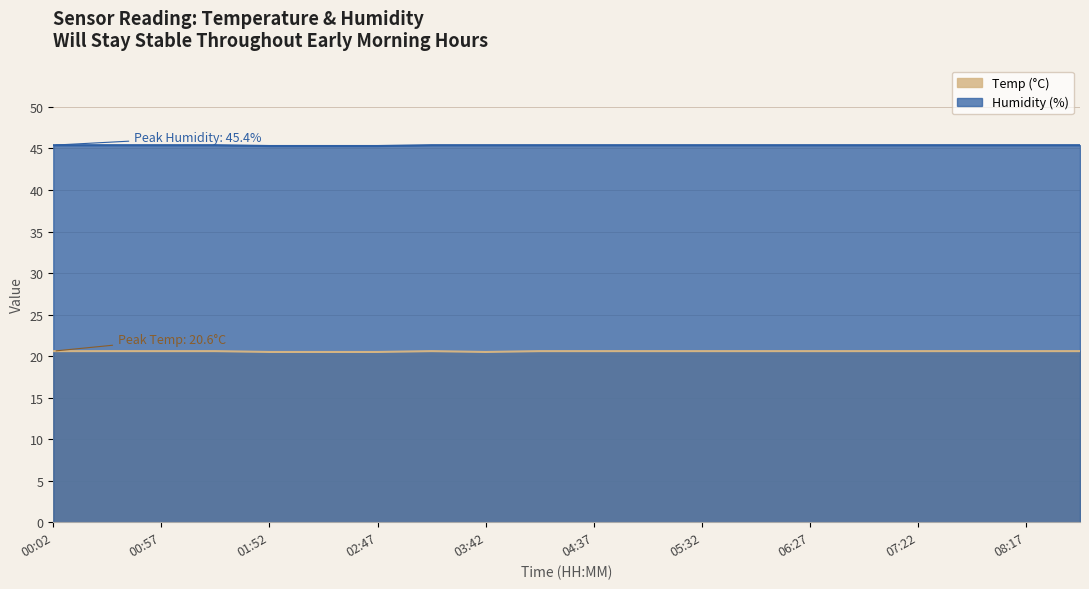

True or false: Humidity has a value of 45.4 at 03:42.

True